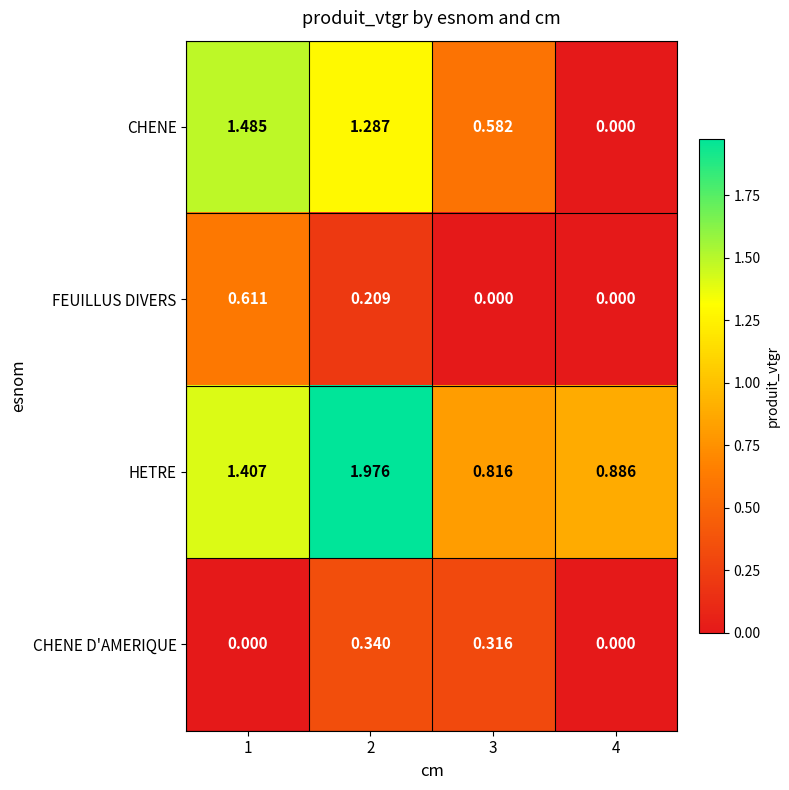

Between 1 and 3, which series saw the biggest shift?

CHENE